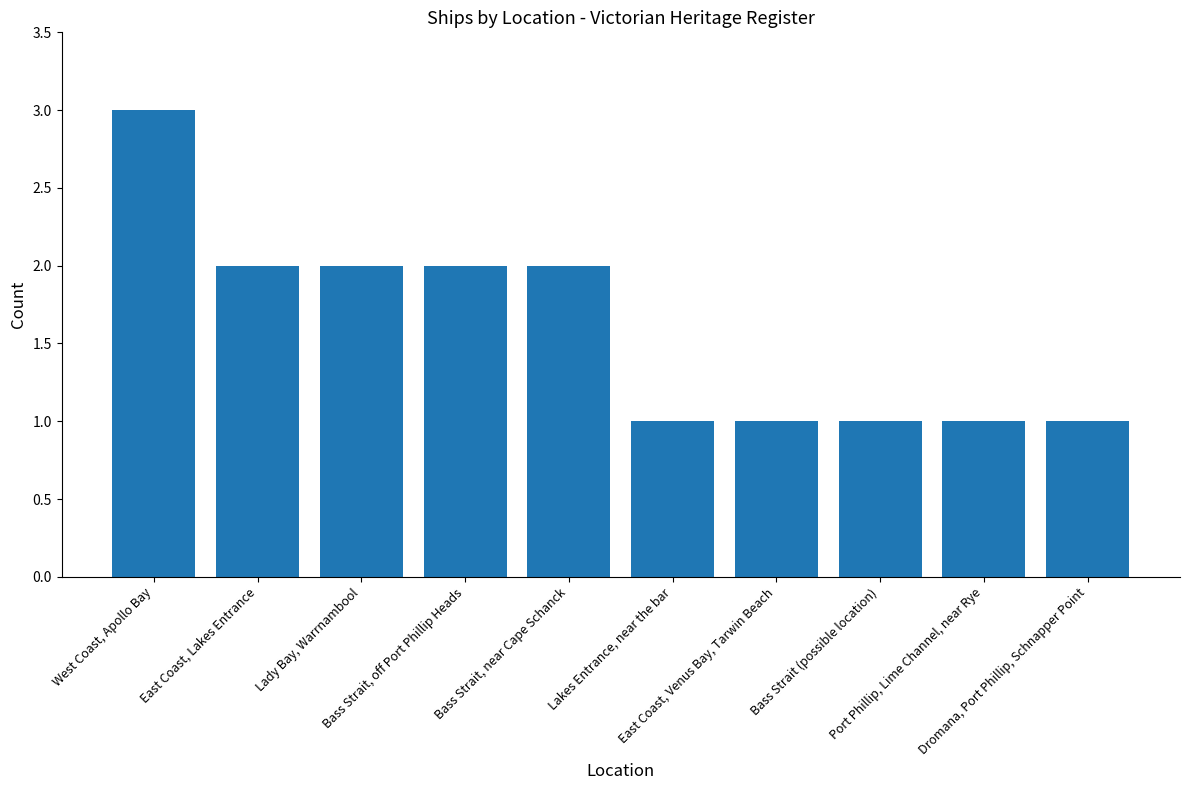

Approximately how many times larger is the value at Bass Strait, near Cape Schanck compared to East Coast, Venus Bay, Tarwin Beach?

2.0